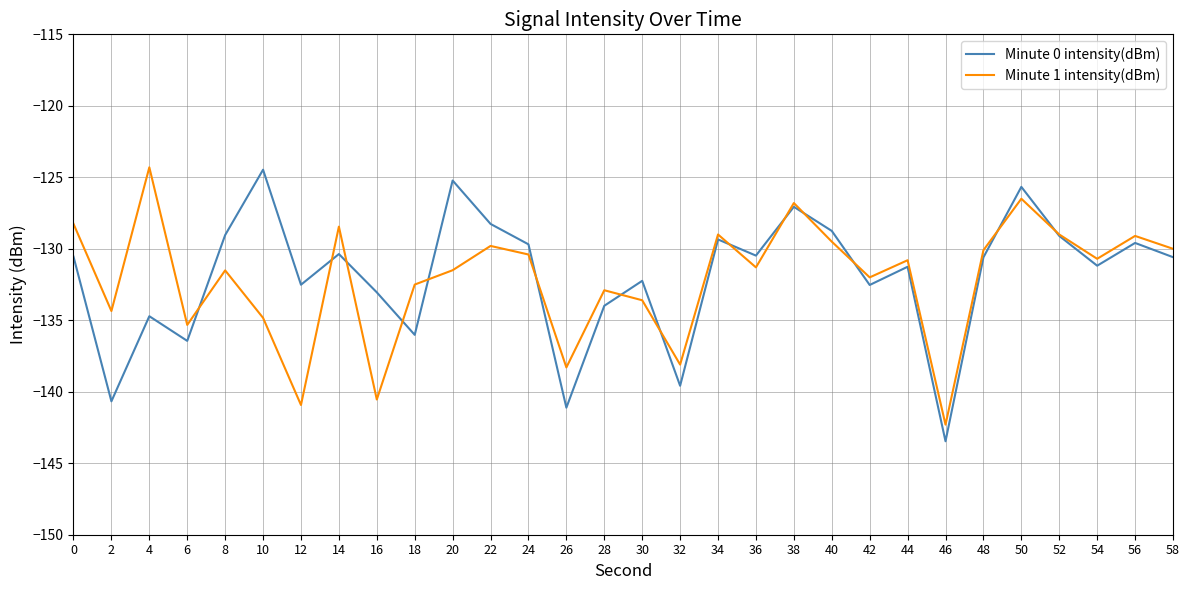

At which label does Minute 0 intensity(dBm) reach its peak?

10